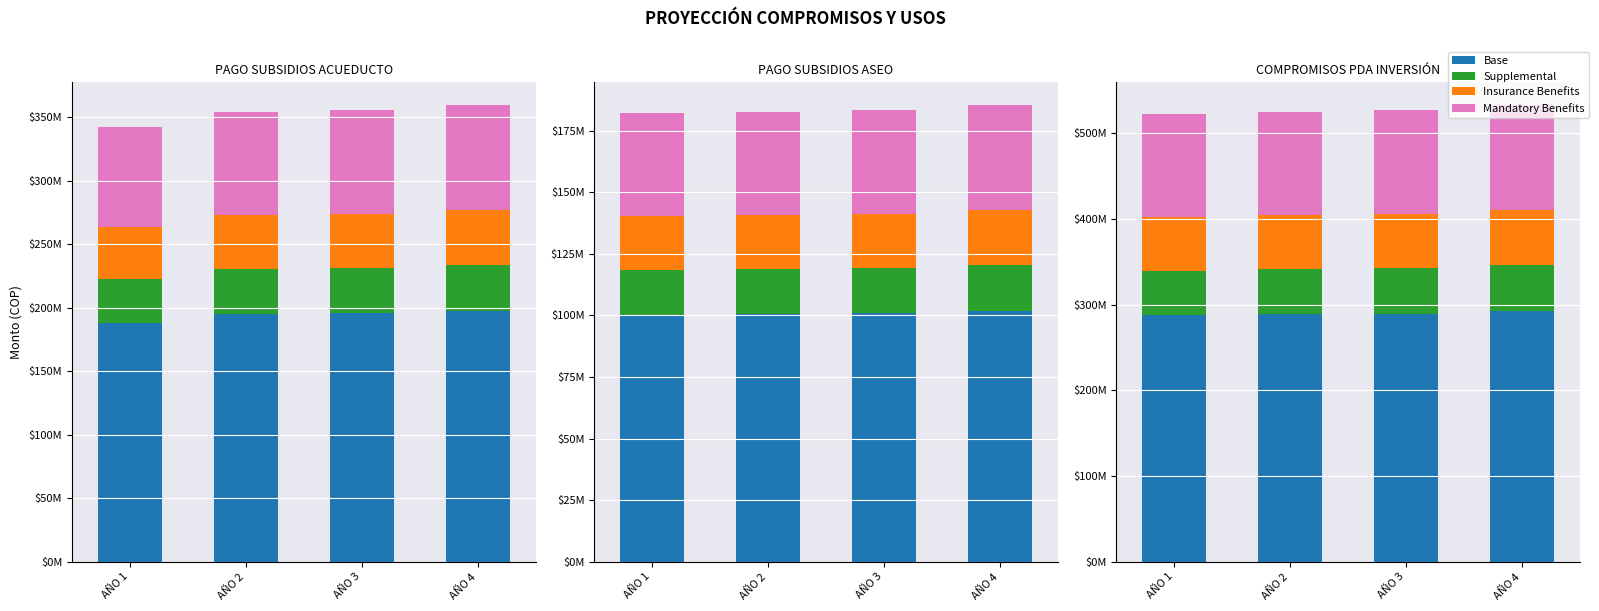

At which category is the sum across all series the highest?

AÑO 4